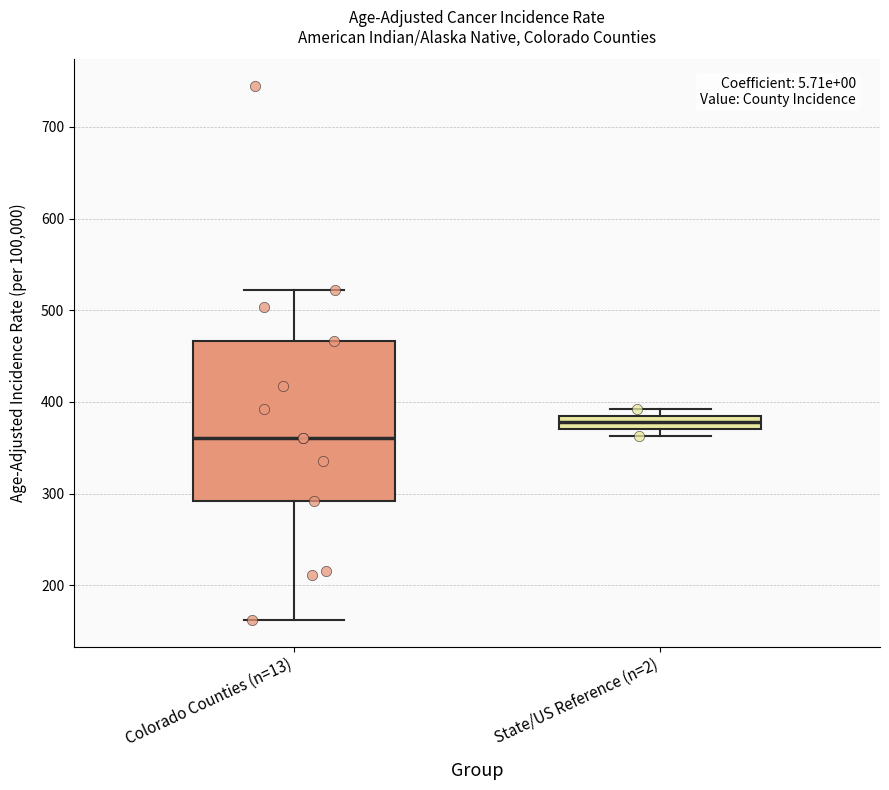

Reading left to right, transcribe this box plot: for each box, give where its median line is, the range the box spans, and where its two whiskers end, as read against the y-axis. The values are not printed on the chart, so give them approximately, as read against the axis.

Colorado Counties (n=13): median 360, box 290 to 470, whiskers 160 to 520
State/US Reference (n=2): median 380, box 370 to 390, whiskers 360 to 390 (just above the box's upper edge)